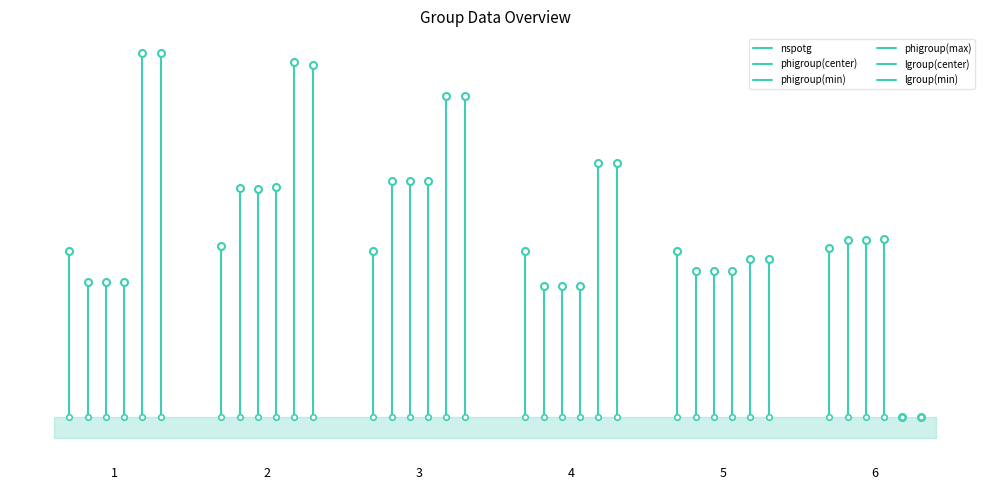

What is the difference between the maximum and minimum values in the lgroup(min) series?

140.9